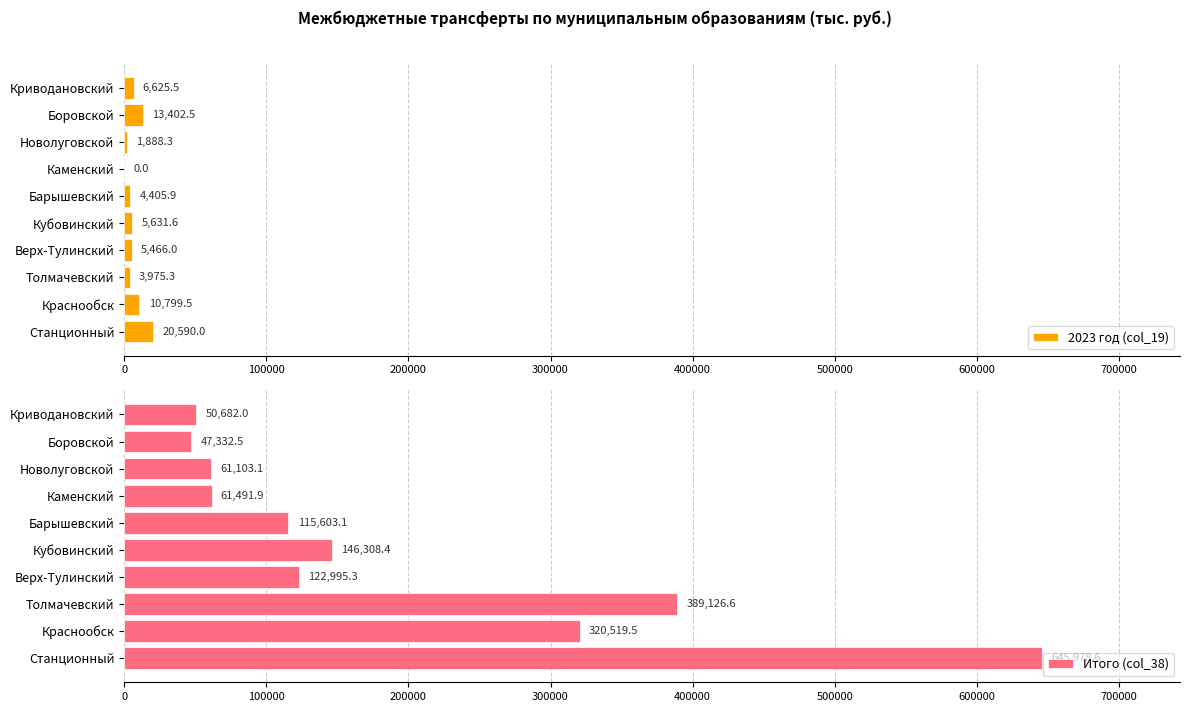

What is the sum of the 2023 год (col_19) values at Криводановский and Каменский?

6625.5